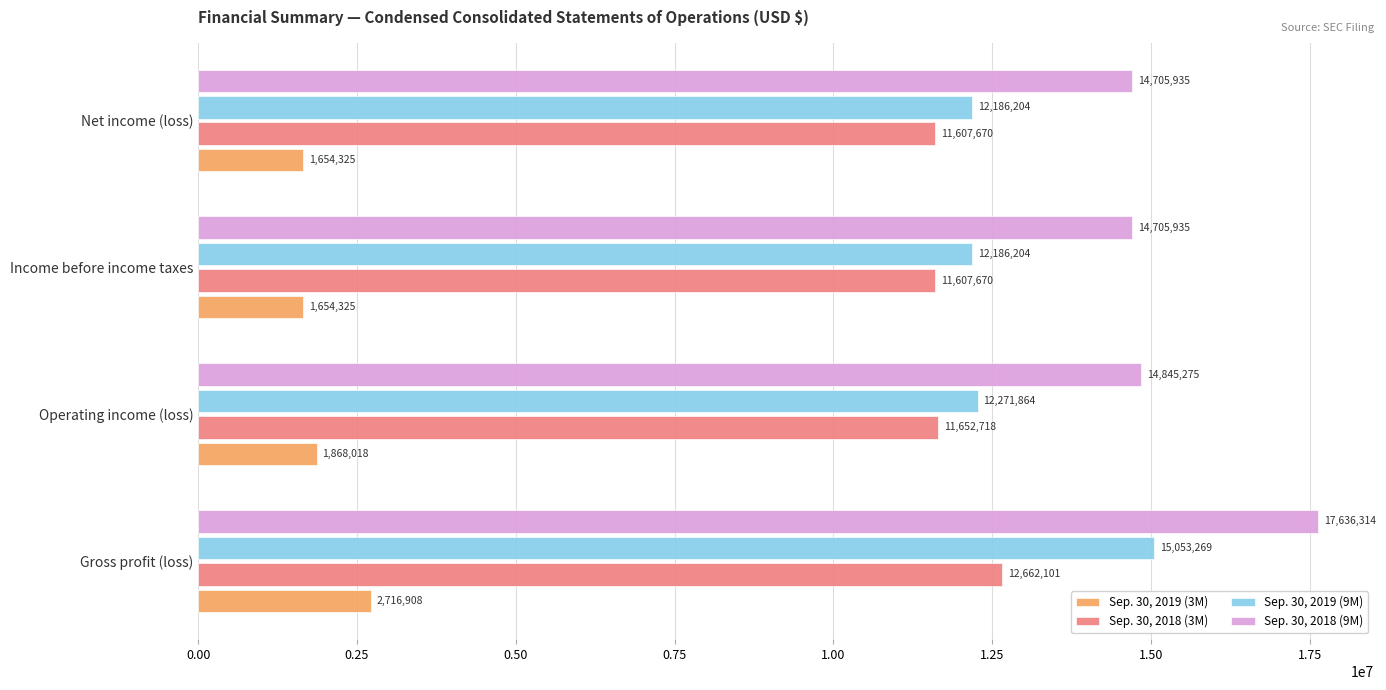

Which series has the widest spread of values?

Sep. 30, 2018 (9M)